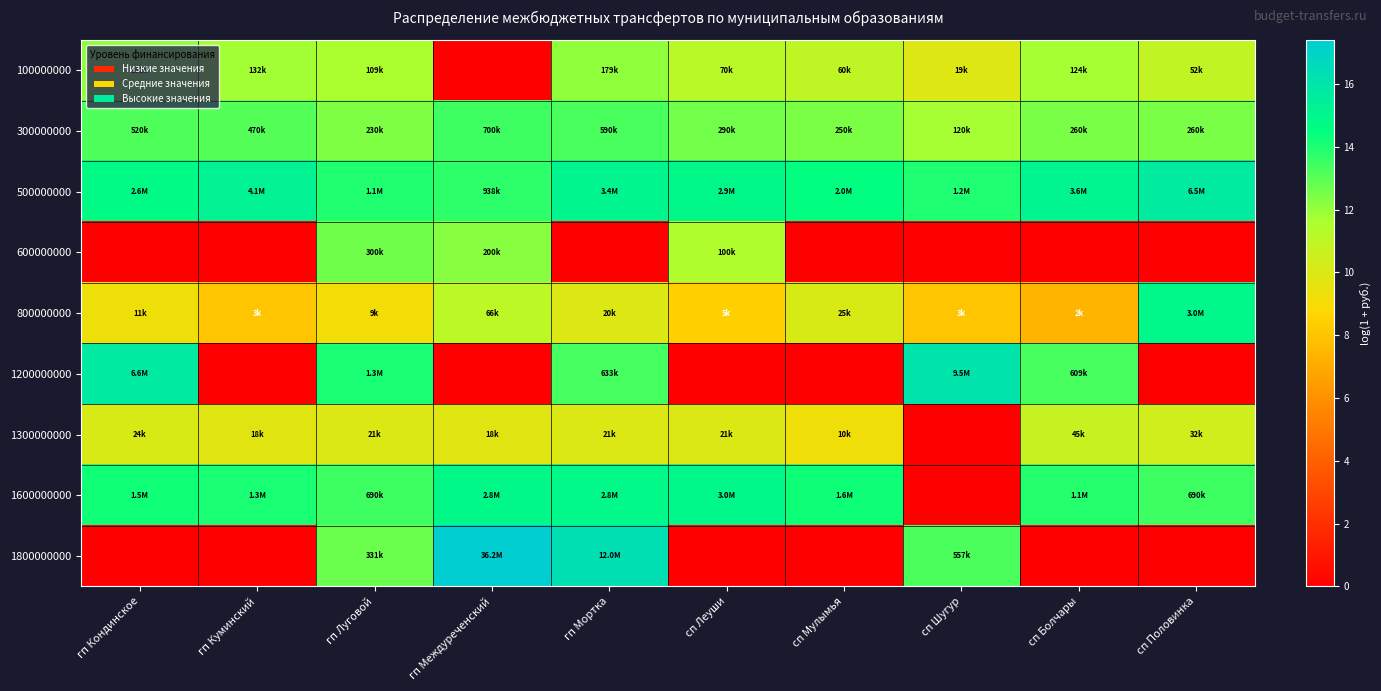

At which category is the sum across all series the highest?

гп Луговой